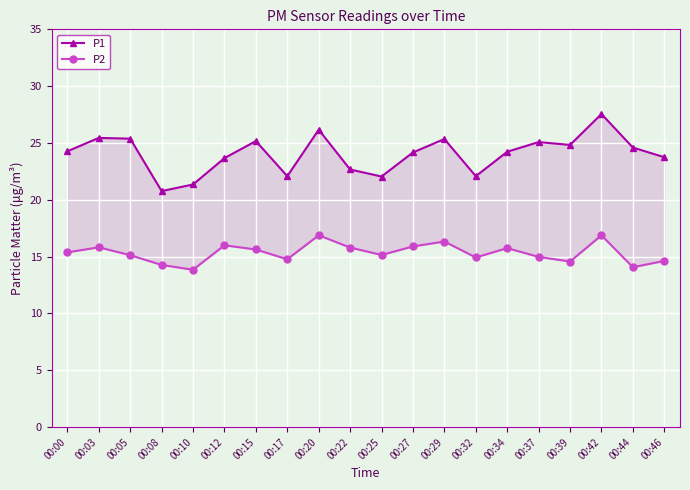

Which series has the largest total across all categories?

P1